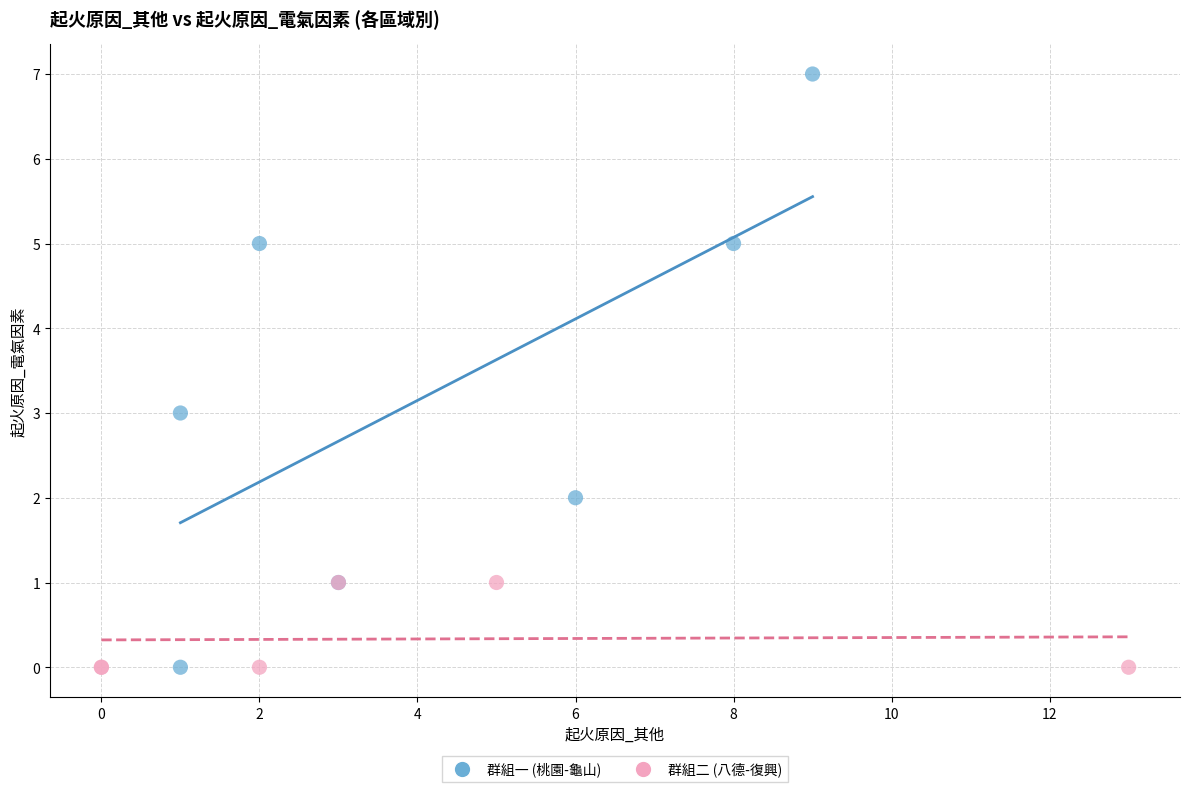

Which series has the largest Y range (max minus min)?

群組一 (桃園-龜山)